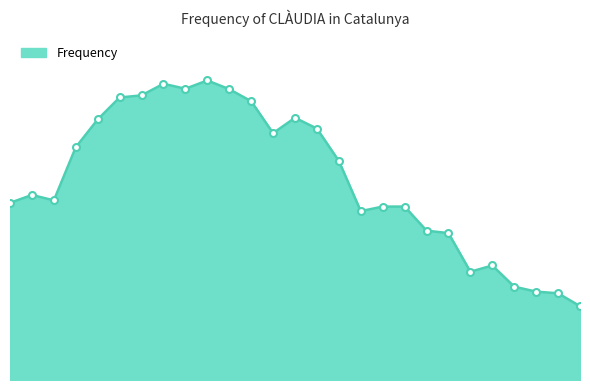

What is the greatest value displayed?

722